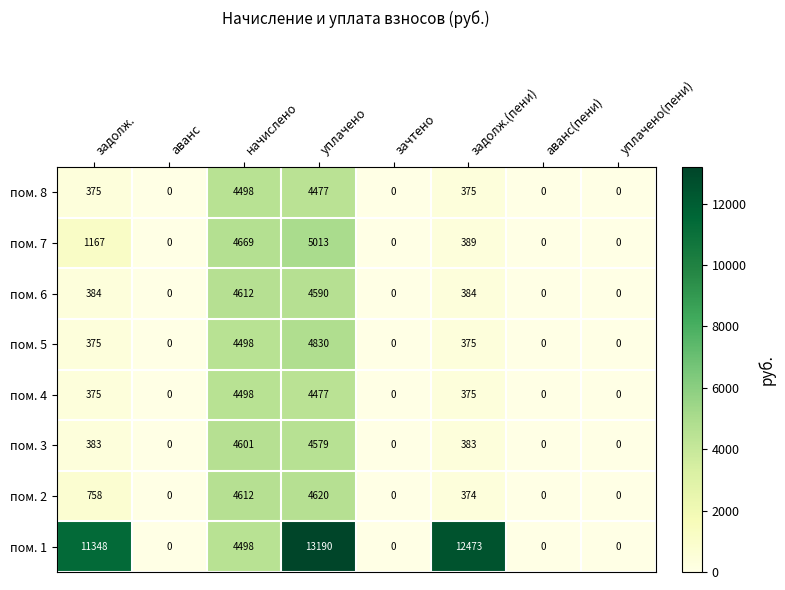

What is the maximum value shown in the chart?

13190